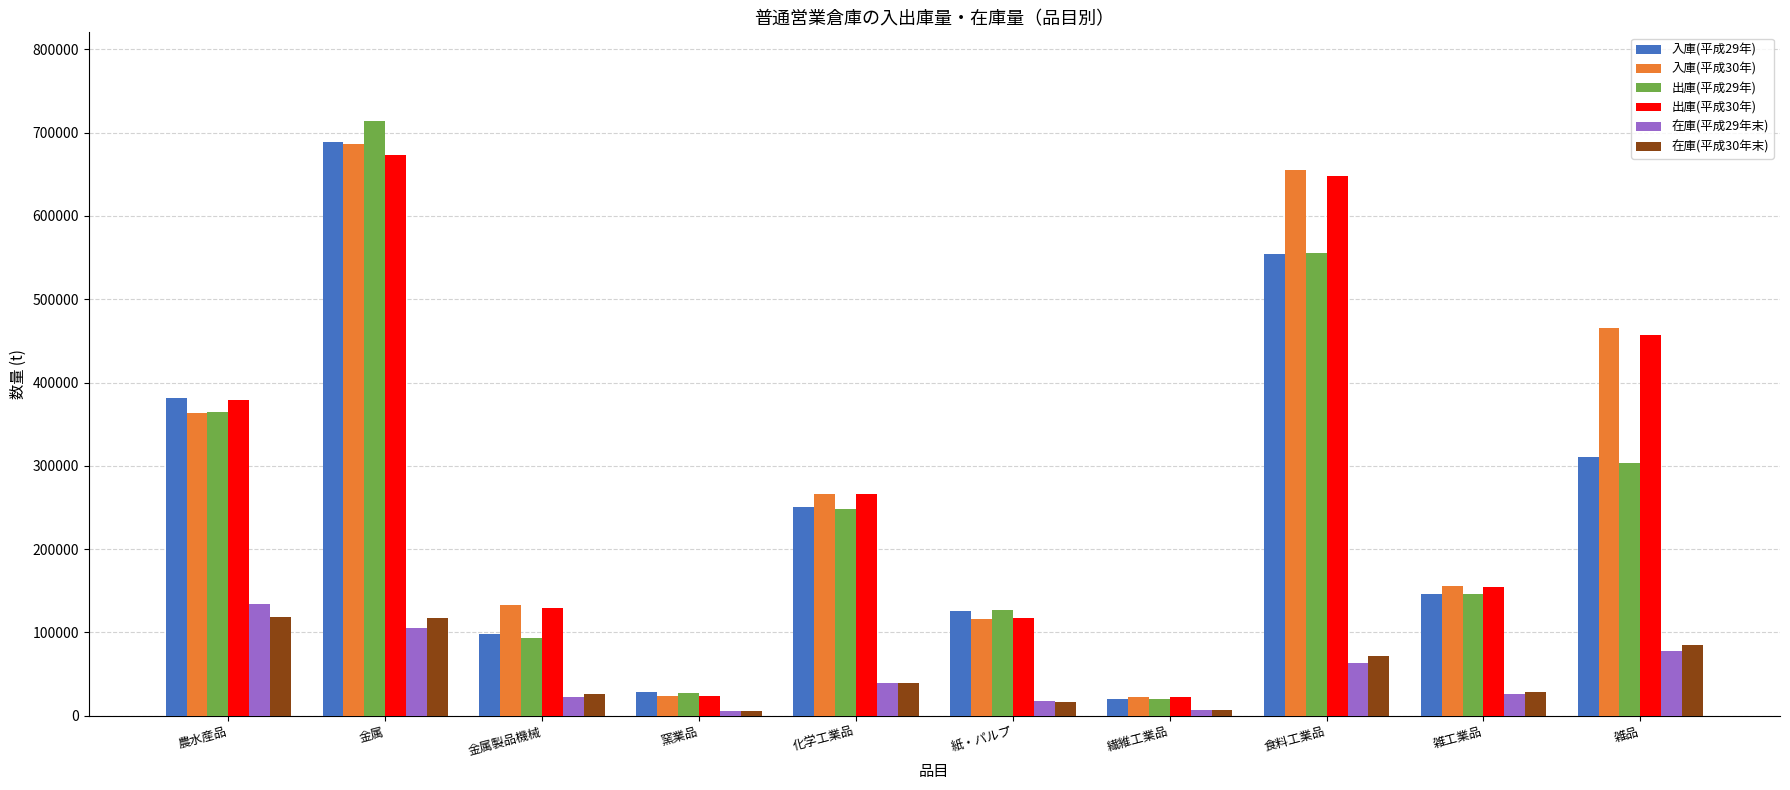

The 入庫(平成29年) series shows 99843 at 雑工業品. True or false?

False